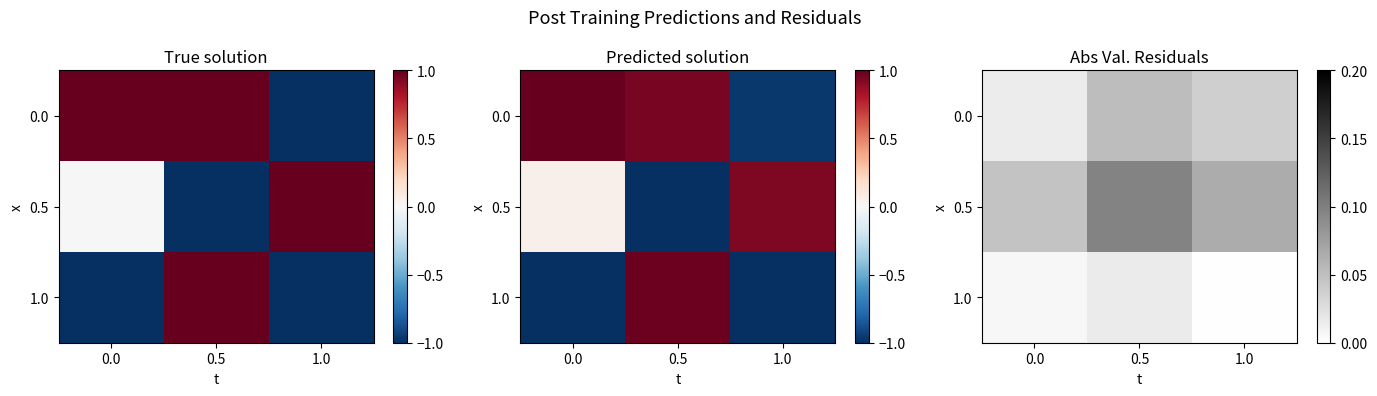

Rank the categories by 0.0 value from highest to lowest.

0.5, 1.0, 0.0